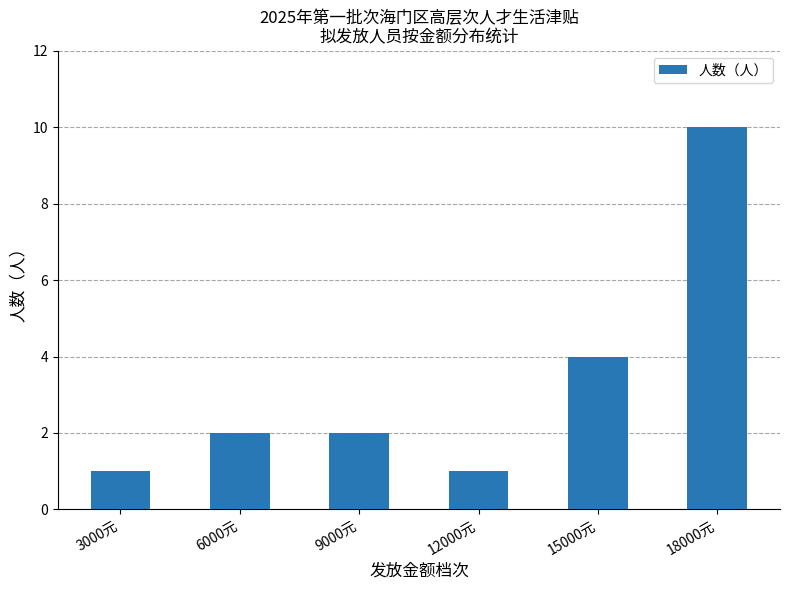

Is it true that the value at 18000元 is 10?

True